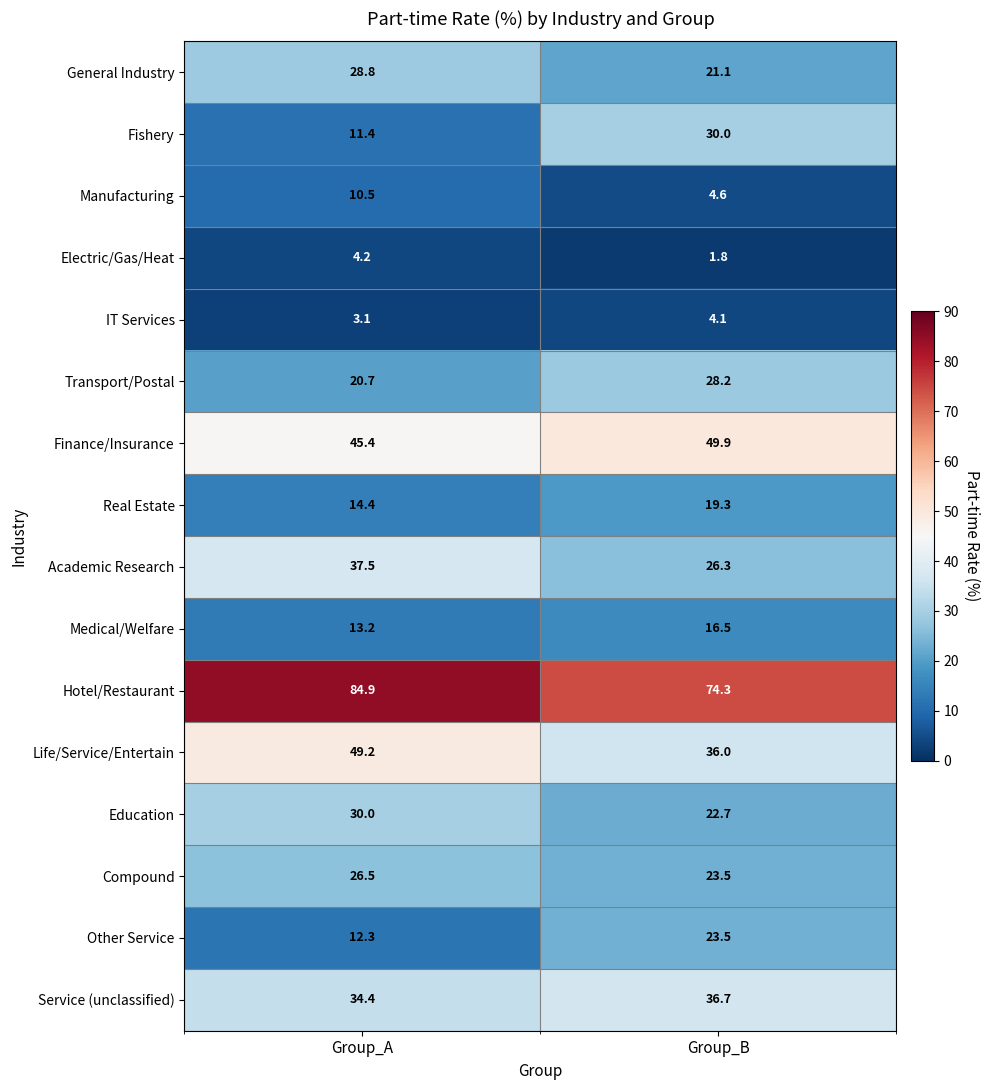

How many distinct data groups are displayed?

16